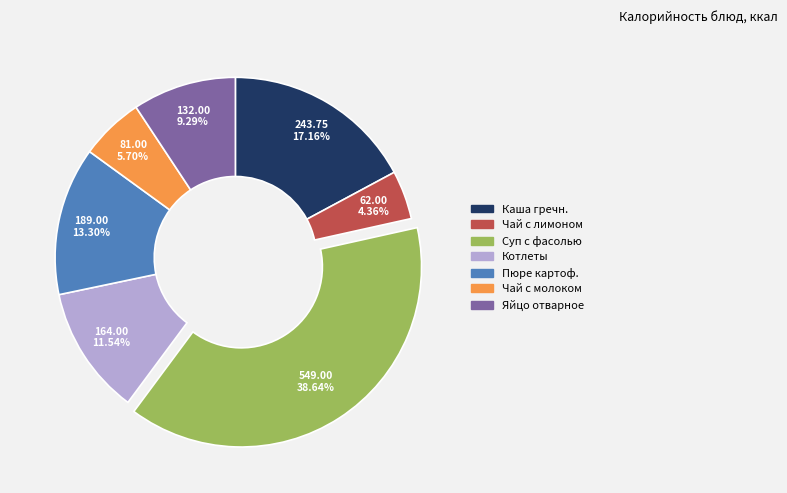

What is the largest slice in the pie chart?

Суп с фасолью